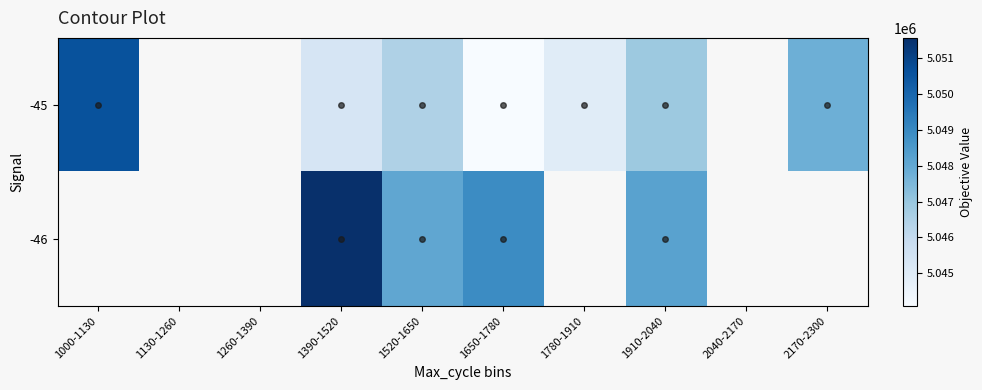

At which category does the chart reach its minimum across all series?

1650-1780